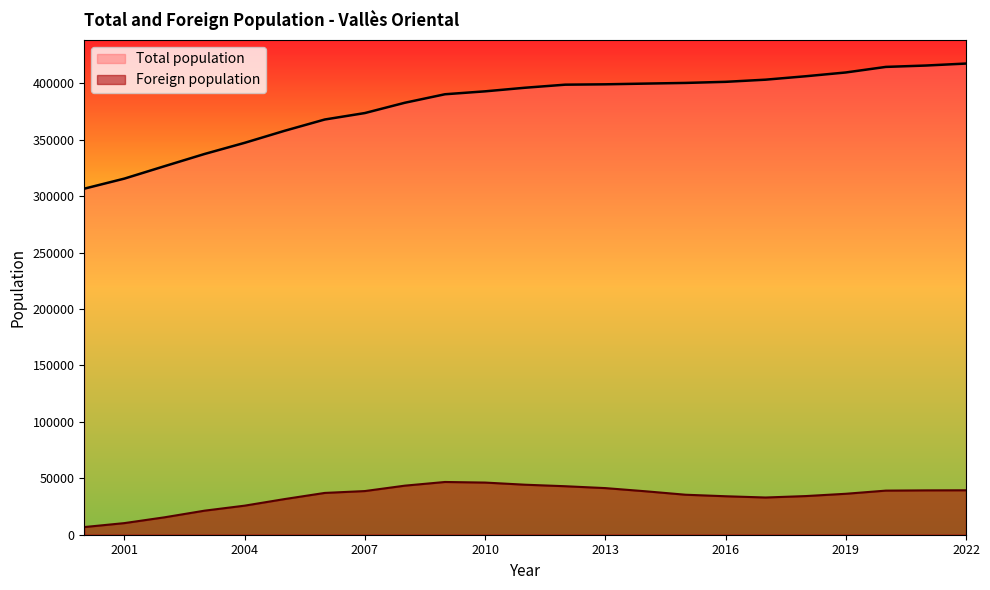

How many distinct data groups are displayed?

2